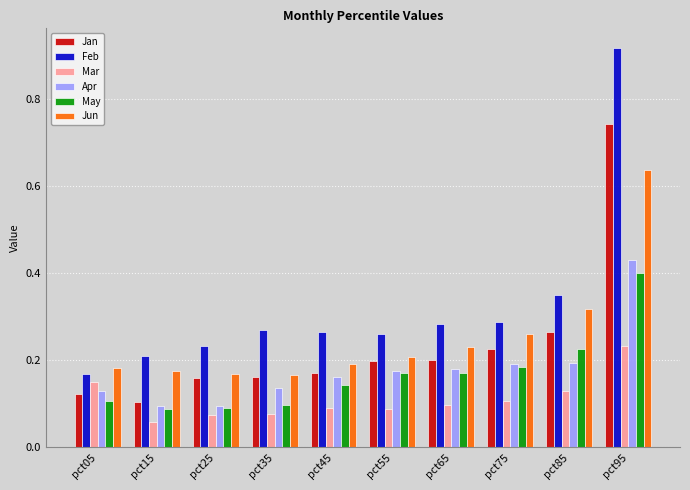

Count the number of data series in this chart.

6